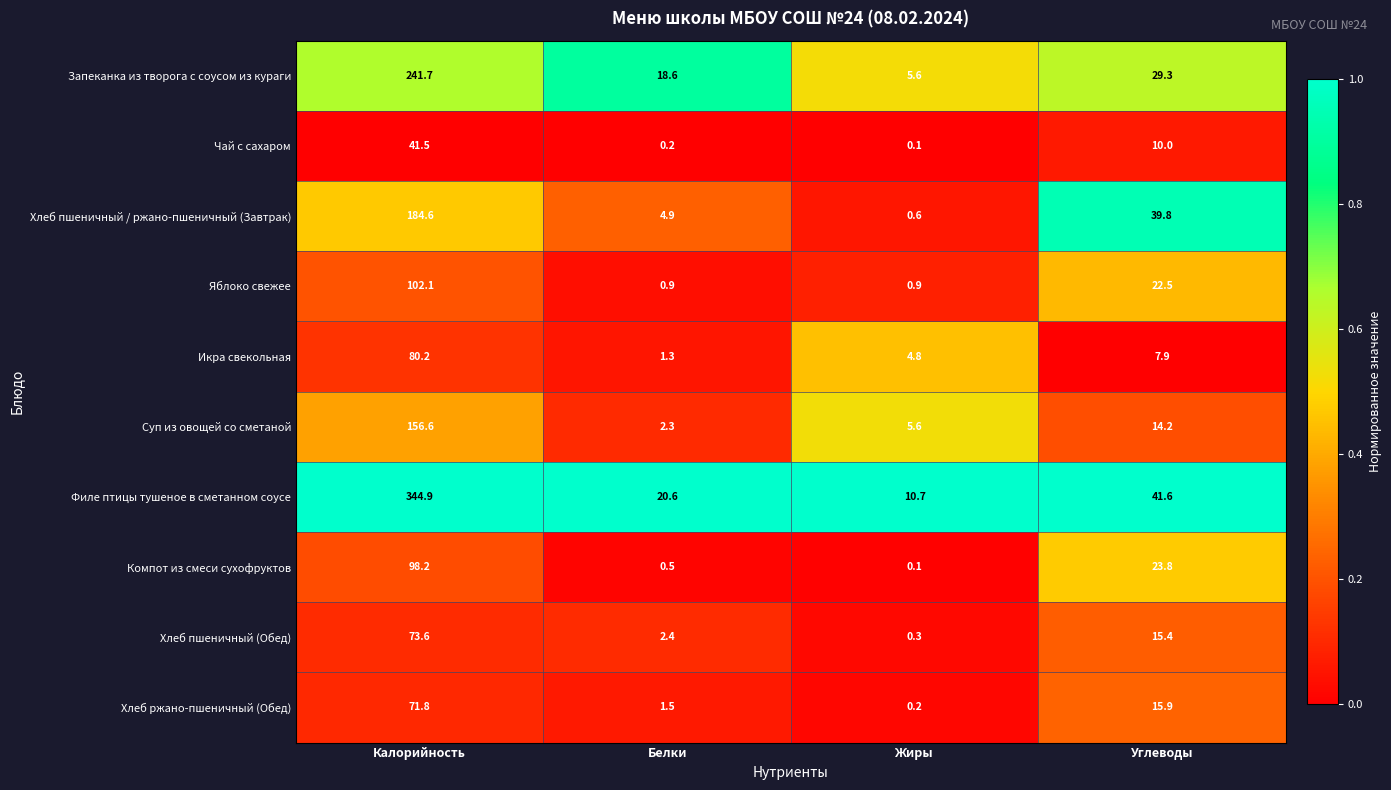

Rank the series at Белки from lowest to highest value.

Чай с сахаром, Компот из смеси сухофруктов, Яблоко свежее, Икра свекольная, Хлеб ржано-пшеничный (Обед), Суп из овощей со сметаной, Хлеб пшеничный (Обед), Хлеб пшеничный / ржано-пшеничный (Завтрак), Запеканка из творога с соусом из кураги, Филе птицы тушеное в сметанном соусе